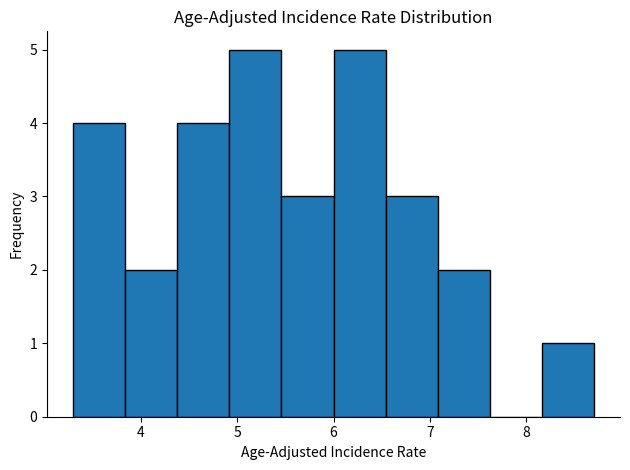

Reading left to right, list every bar in this chart as the range it spans on the x-axis followed by its height. Neither the bar edges nor the heights are printed on the chart, so give them approximately, as read against the axes.

3.30 to 3.84: 4
3.84 to 4.38: 2
4.38 to 4.92: 4
4.92 to 5.46: 5
5.46 to 6.00: 3
6.00 to 6.54: 5
6.54 to 7.08: 3
7.08 to 7.62: 2
7.62 to 8.16: 0
8.16 to 8.70: 1